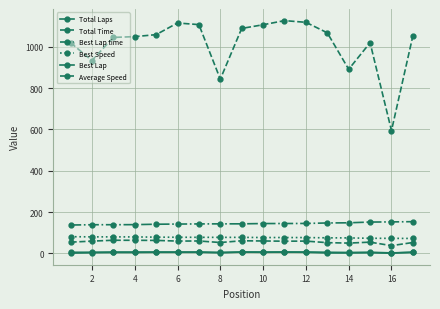

What is the maximum value shown in the chart?

1126.9